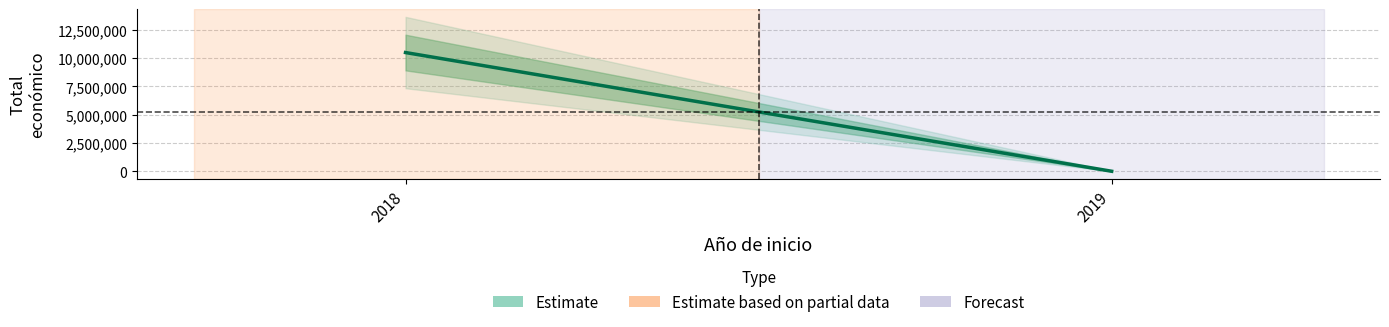

How many series are shown in this chart?

1